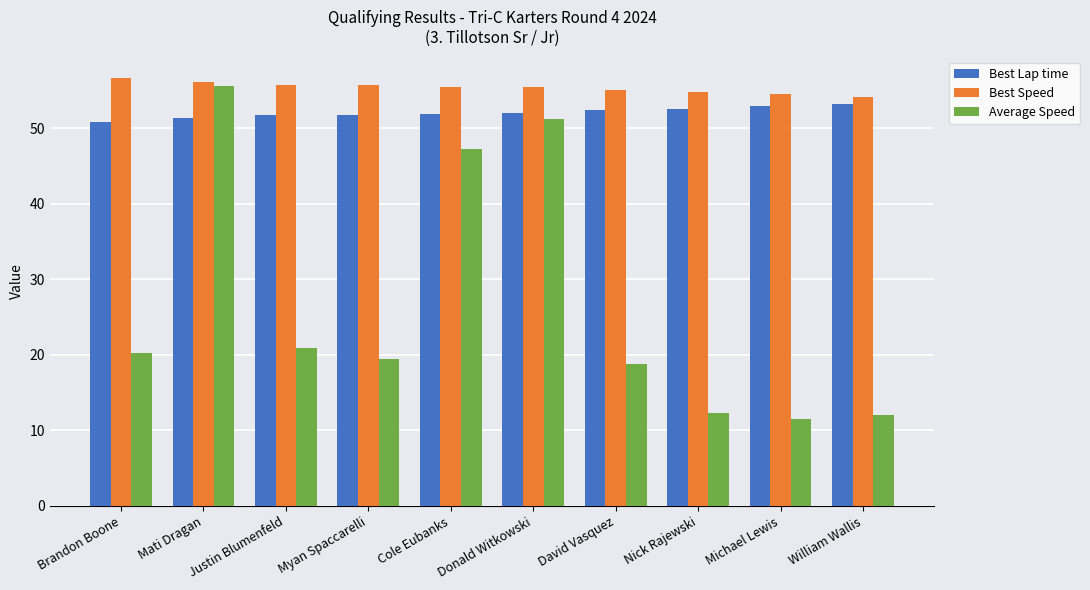

How many bars are there in total?

30